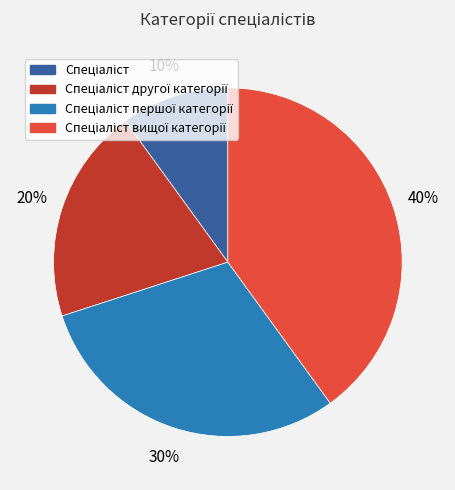

Is there any slice that represents more than half of the pie?

No